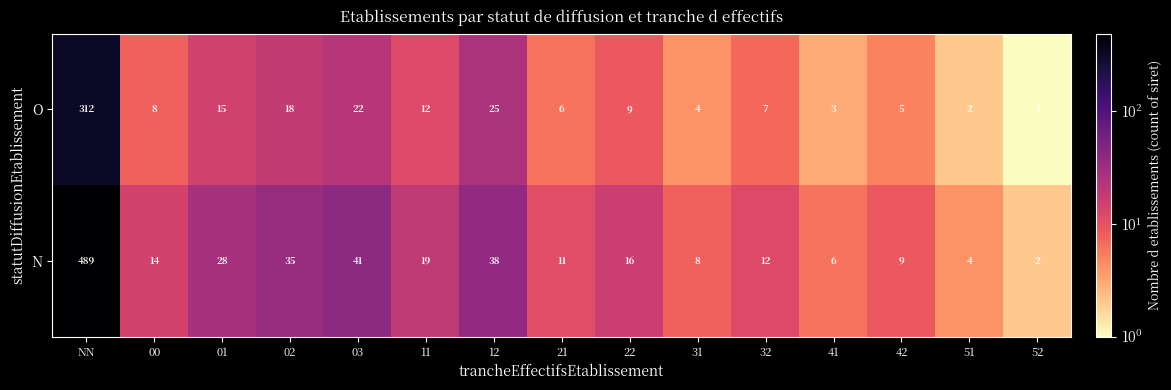

What is the difference between the N values at 00 and 51?

10